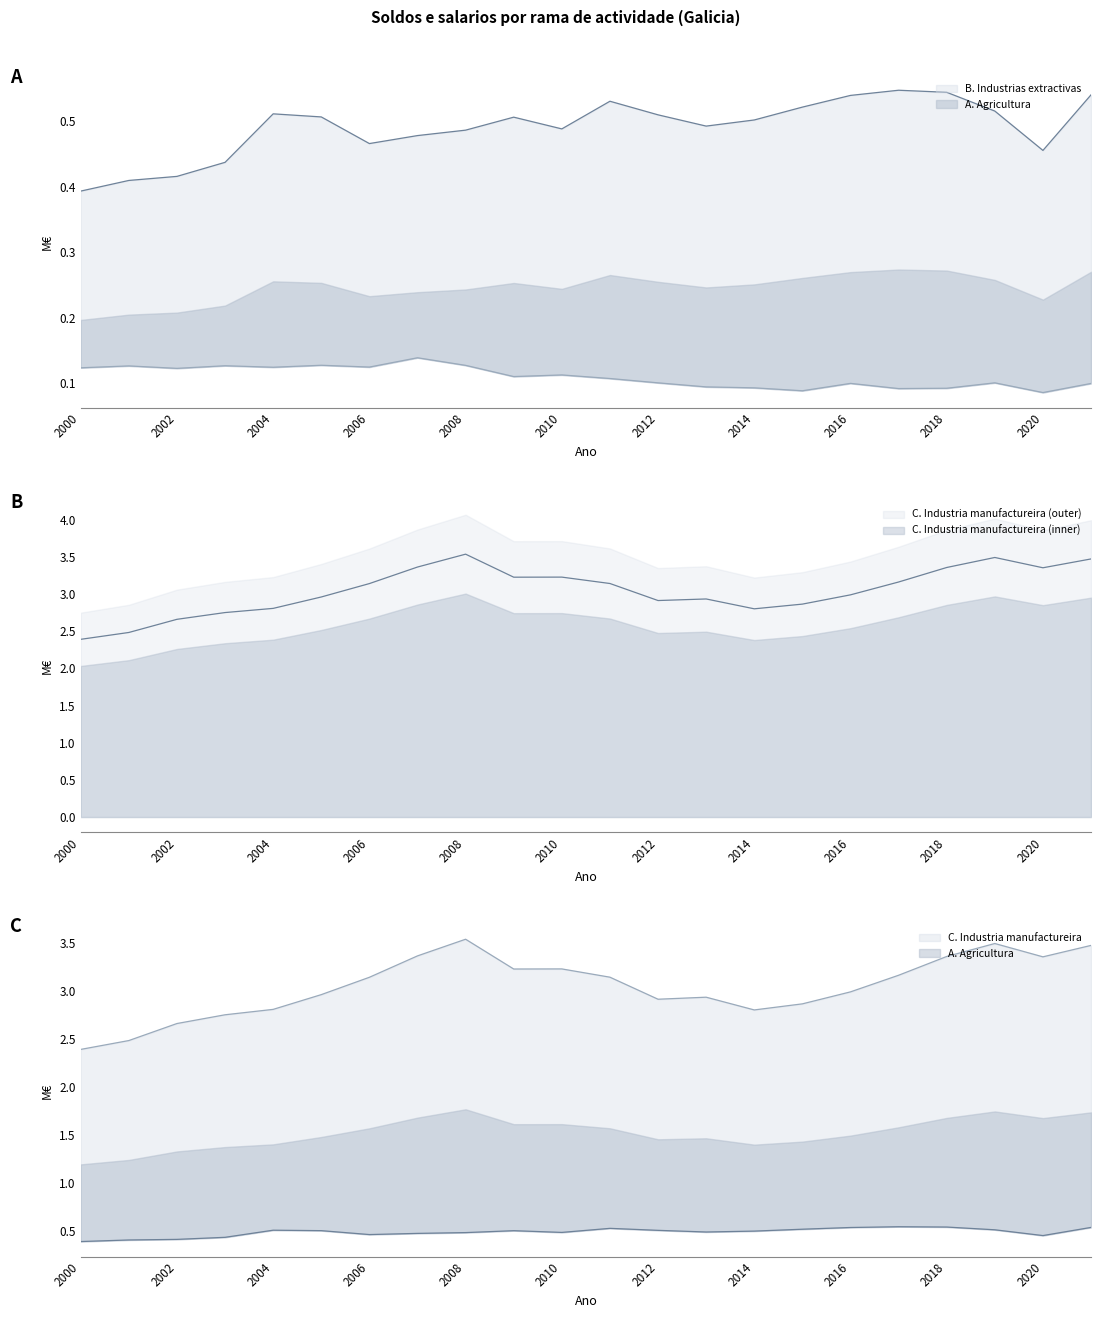

At how many categories does at least one series exceed 2?

22